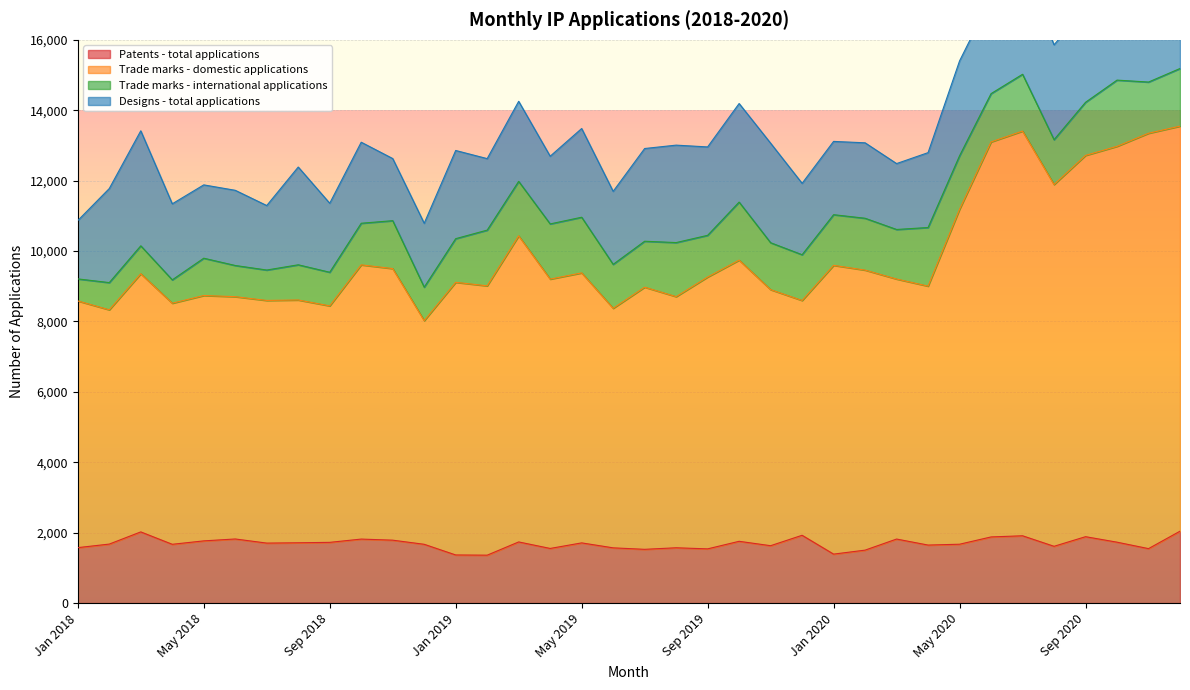

The Trade marks - domestic applications series shows 8023 at Dec 2018. True or false?

True